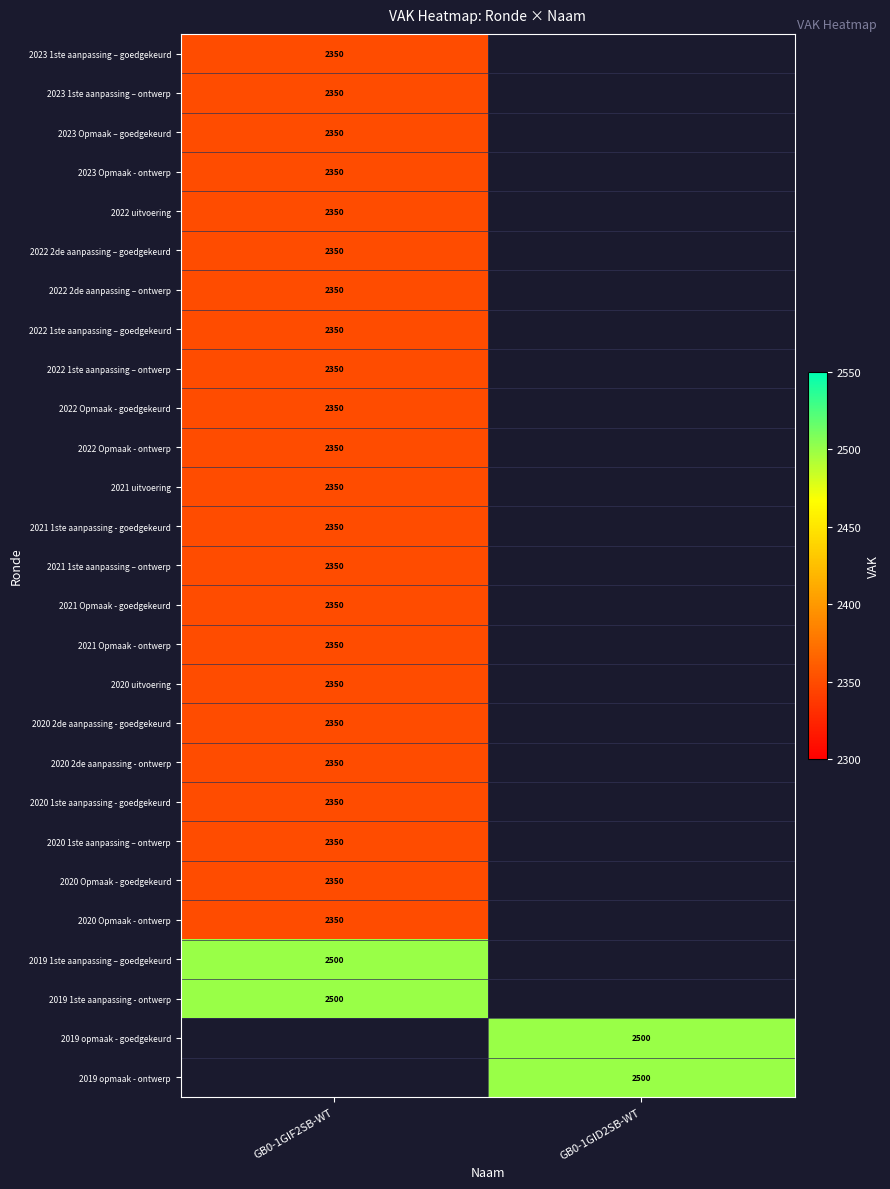

Is it true that 2019 opmaak - ontwerp equals 2500 at GB0-1GID2SB-WT?

True